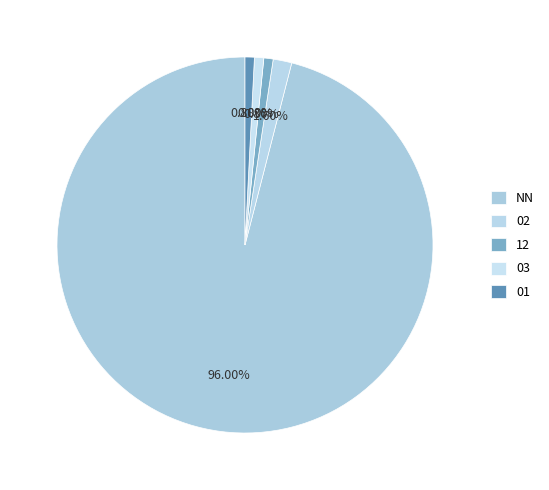

True or false: 01 accounts for 11% of the total.

False